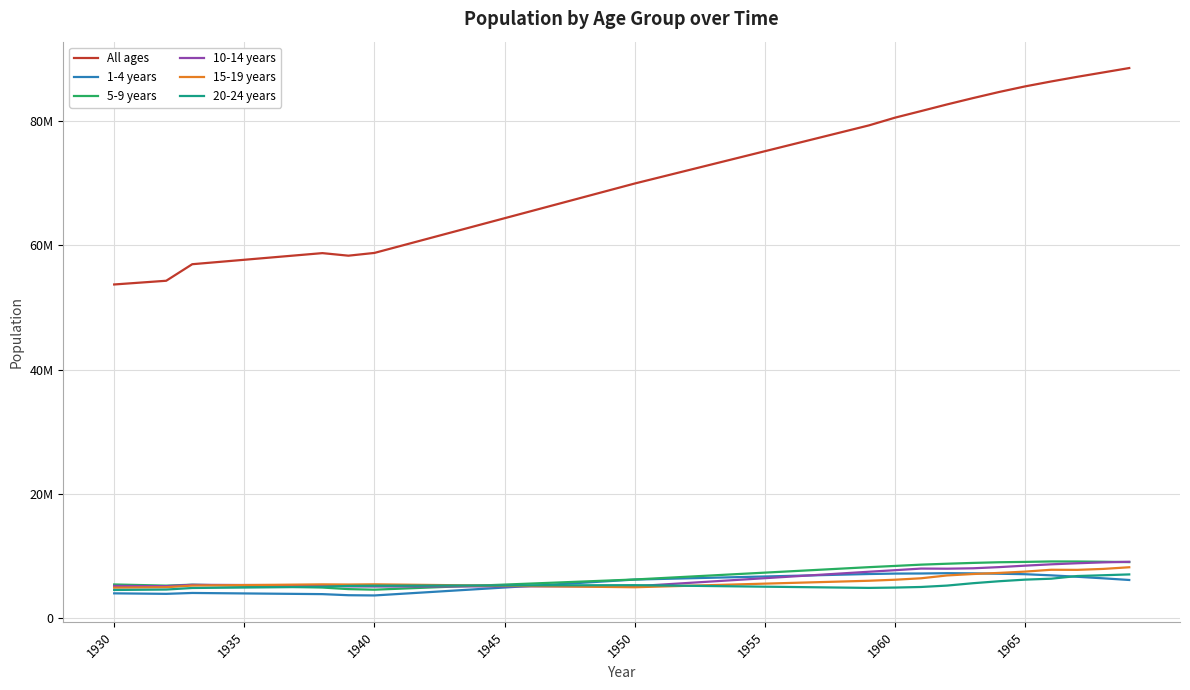

What are all the series names shown in the legend?

All ages, 1-4 years, 5-9 years, 10-14 years, 15-19 years, 20-24 years